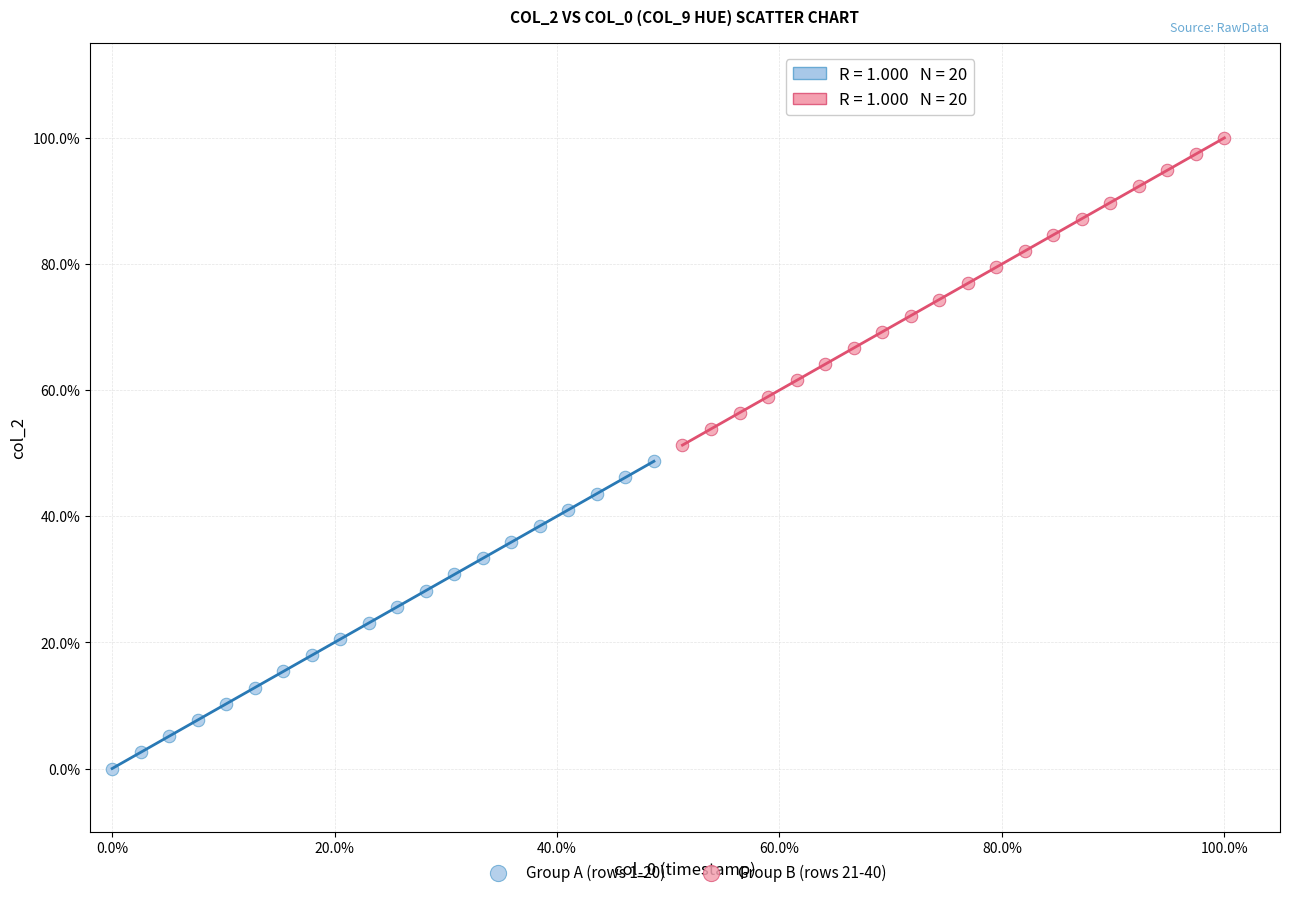

What are all the series names shown in the legend?

Group A (rows 1-20), Group B (rows 21-40)